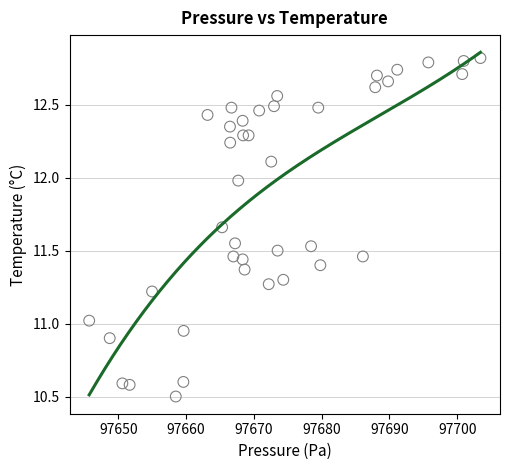

What is the range of Y values (max minus min)?

2.3